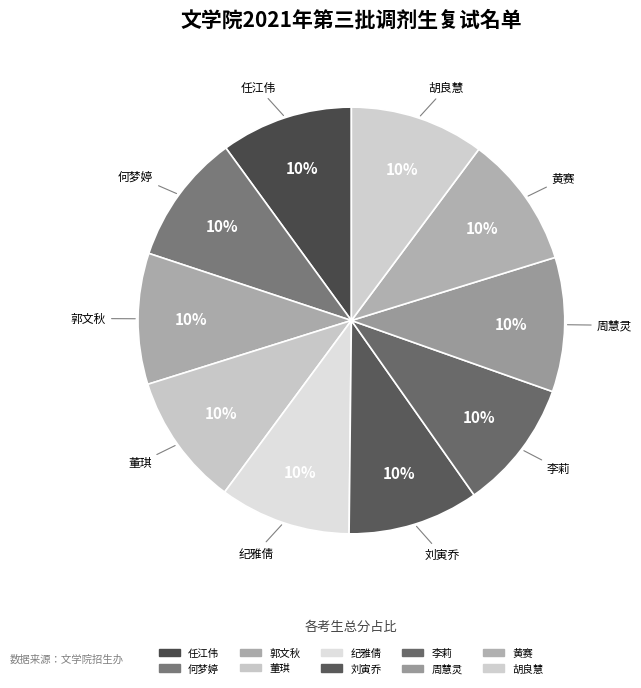

How many slices are in this pie chart?

10